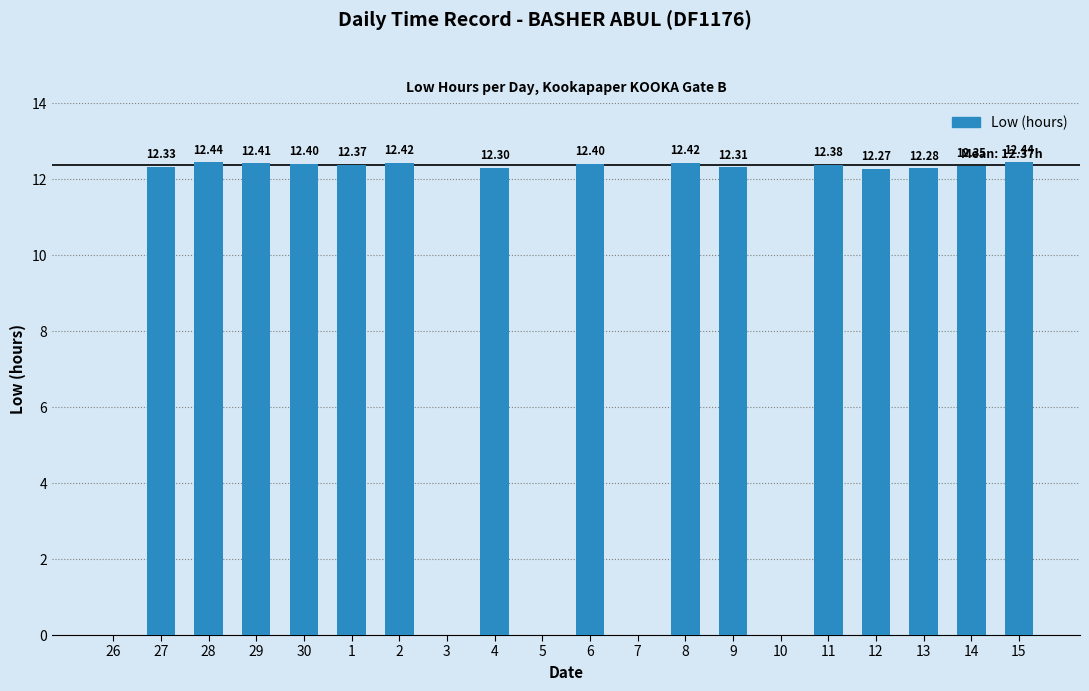

True or false: the data shows -4.1 at 5.

False